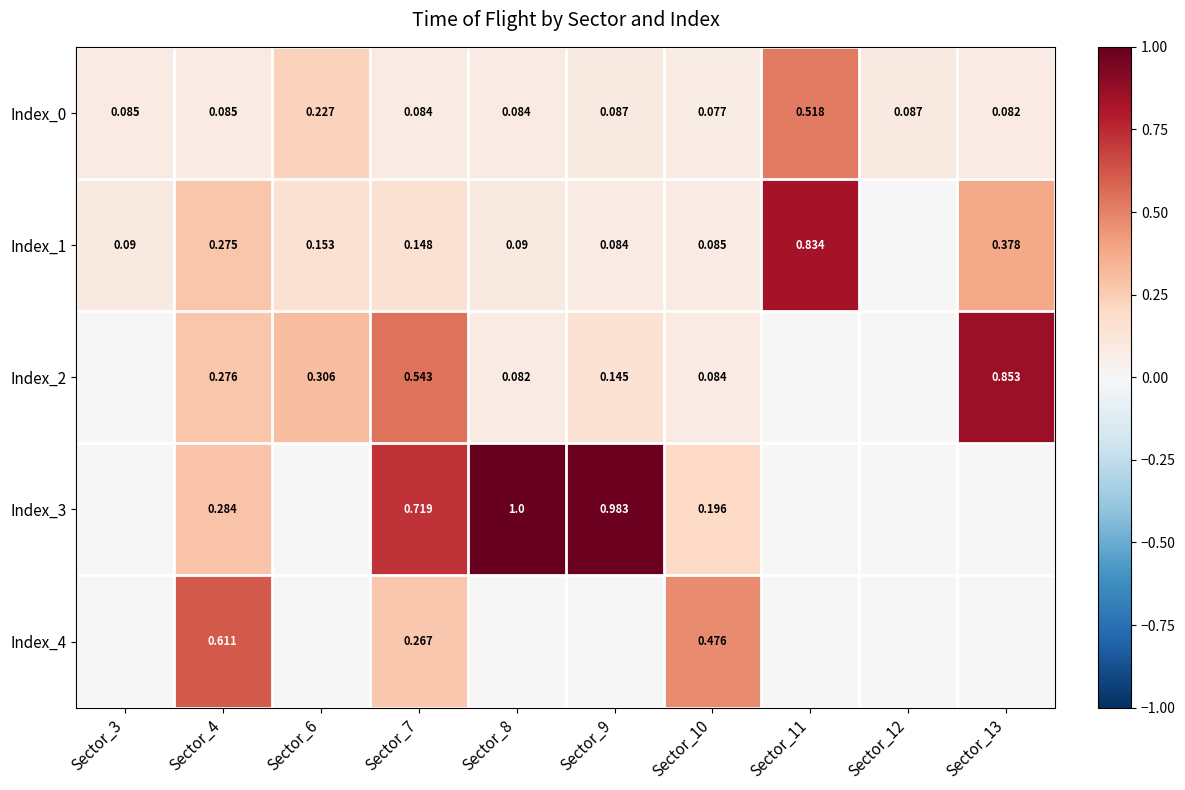

Is the value of Index_2 at Sector_6 greater than the value of Index_1 at Sector_6?

Yes